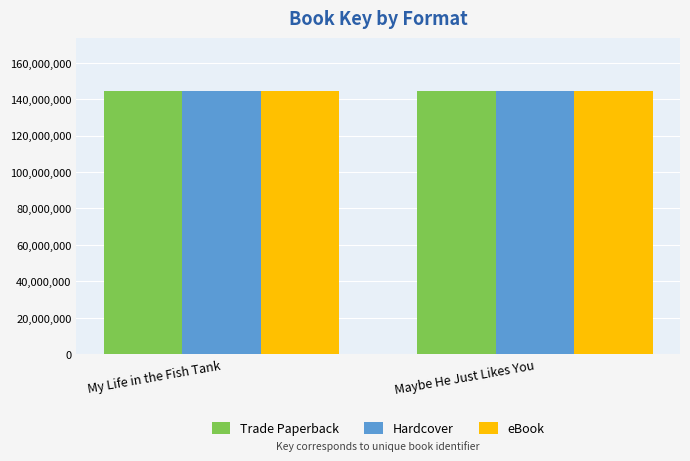

What is the total value across all series at Maybe He Just Likes You?

433912044